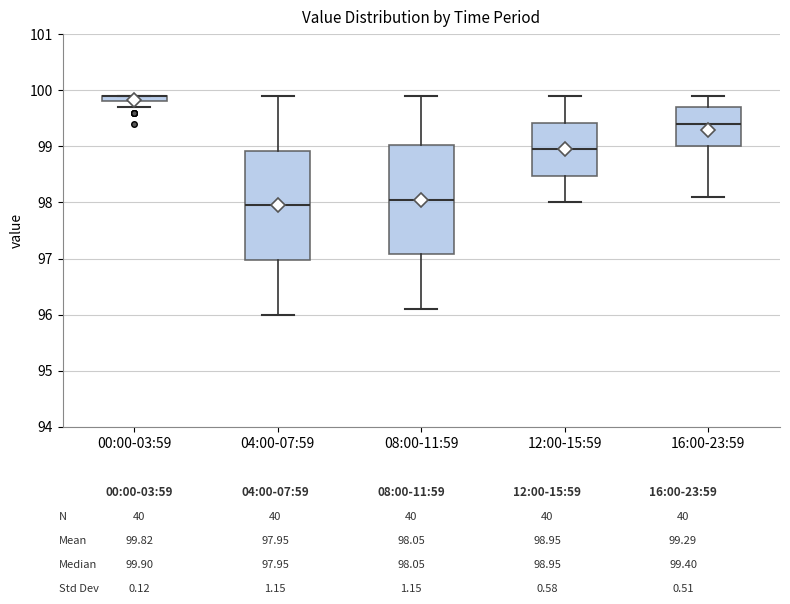

Where is the lower edge of the box for 00:00-03:59 on the y-axis? The values are not printed on the chart, so give them approximately, as read against the axis.

99.8